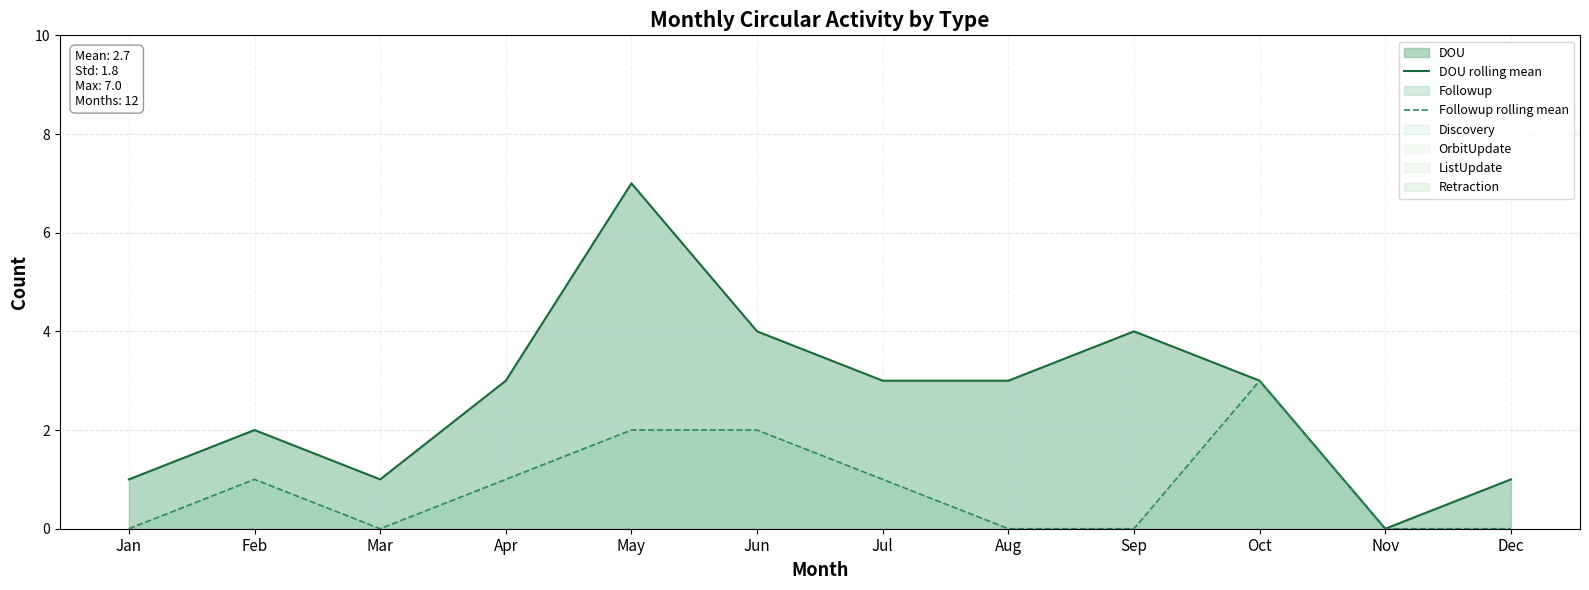

Count the DOU rolling mean values in the range 1 to 4.

10